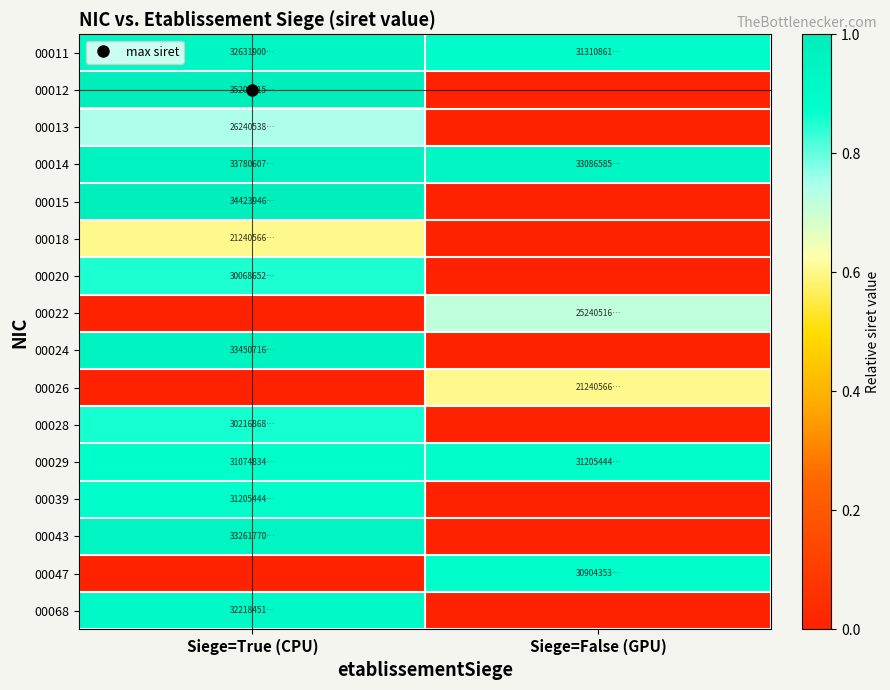

Reading left to right, extract all data points from this chart.

00011: Siege=True (CPU)=0.9	Siege=False (GPU)=0.9
00012: Siege=True (CPU)=1.0	Siege=False (GPU)=0.0
00013: Siege=True (CPU)=0.7	Siege=False (GPU)=0.0
00014: Siege=True (CPU)=1.0	Siege=False (GPU)=0.9
00015: Siege=True (CPU)=1.0	Siege=False (GPU)=0.0
00018: Siege=True (CPU)=0.6	Siege=False (GPU)=0.0
00020: Siege=True (CPU)=0.9	Siege=False (GPU)=0.0
00022: Siege=True (CPU)=0.0	Siege=False (GPU)=0.7
00024: Siege=True (CPU)=1.0	Siege=False (GPU)=0.0
00026: Siege=True (CPU)=0.0	Siege=False (GPU)=0.6
00028: Siege=True (CPU)=0.9	Siege=False (GPU)=0.0
00029: Siege=True (CPU)=0.9	Siege=False (GPU)=0.9
00039: Siege=True (CPU)=0.9	Siege=False (GPU)=0.0
00043: Siege=True (CPU)=0.9	Siege=False (GPU)=0.0
00047: Siege=True (CPU)=0.0	Siege=False (GPU)=0.9
00068: Siege=True (CPU)=0.9	Siege=False (GPU)=0.0